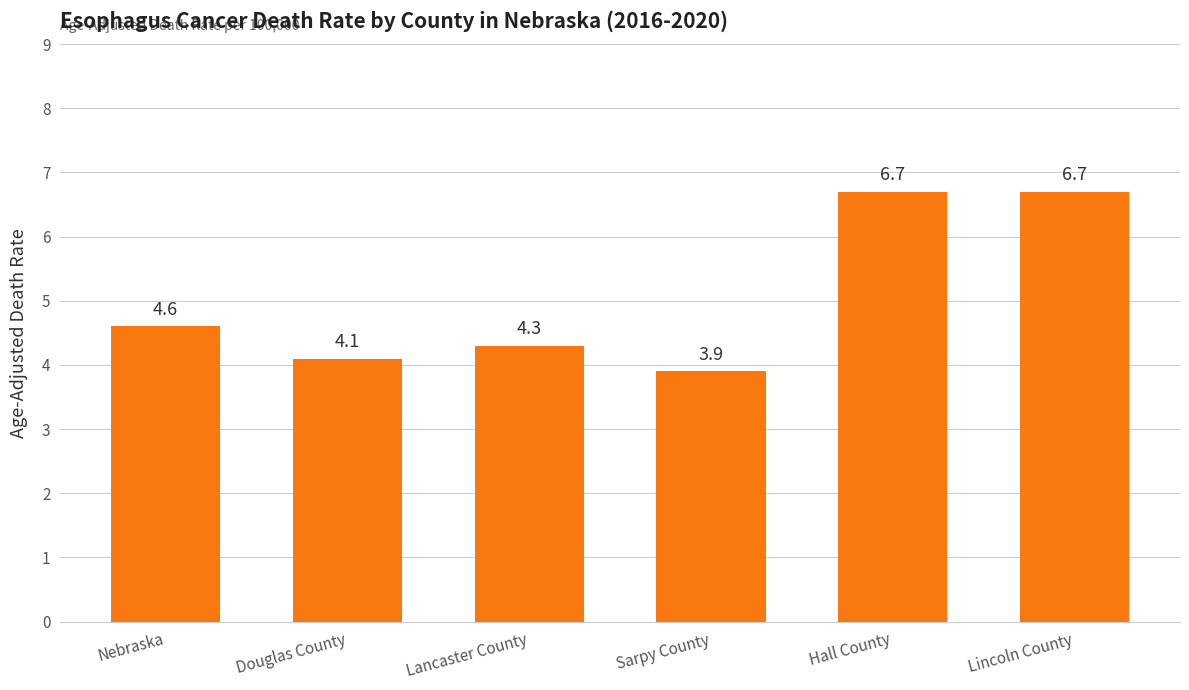

Reading left to right, list all the values displayed in this chart.

Nebraska=4.6	Douglas County=4.1	Lancaster County=4.3	Sarpy County=3.9	Hall County=6.7	Lincoln County=6.7